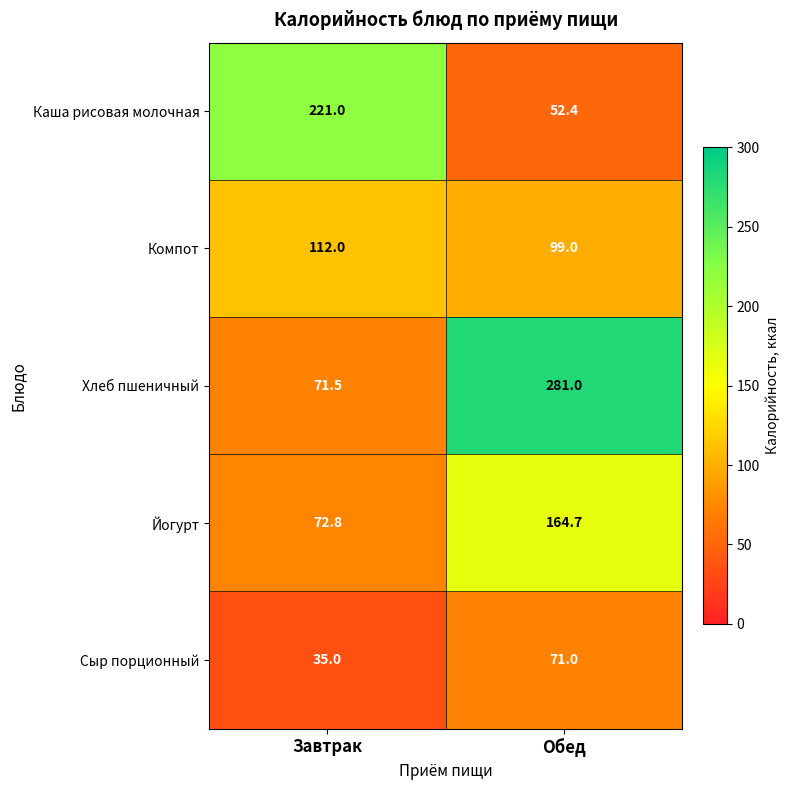

Reading left to right, extract all data points from this chart.

Каша рисовая молочная: 221.0	52.4
Компот: 112.0	99.0
Хлеб пшеничный: 71.5	281.0
Йогурт: 72.8	164.7
Сыр порционный: 35.0	71.0